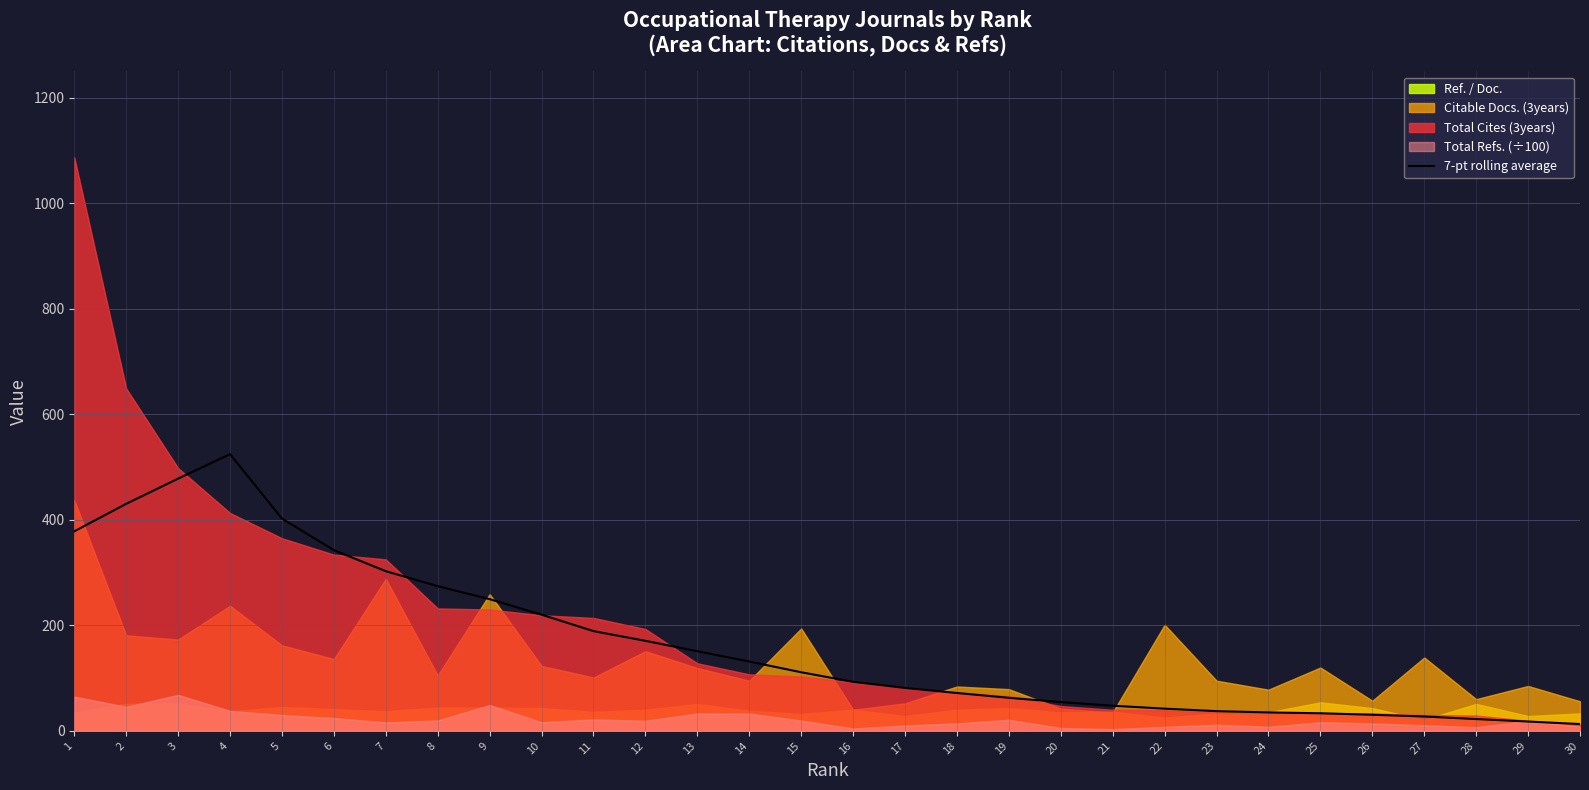

Reading left to right, extract all data points from this chart.

378.1	430.3	478.0	524.4	402.3	342.4	302.6	274.1	249.6	220.1	189.0	170.6	150.9	131.3	111.0	92.9	81.3	71.7	62.6	54.4	47.6	42.0	37.3	34.9	33.3	30.4	27.1	22.3	17.6	12.9